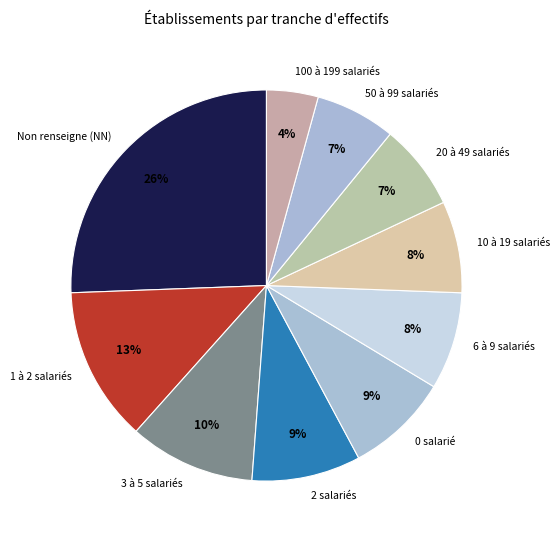

To the nearest percent, what is the average slice percentage?

10%